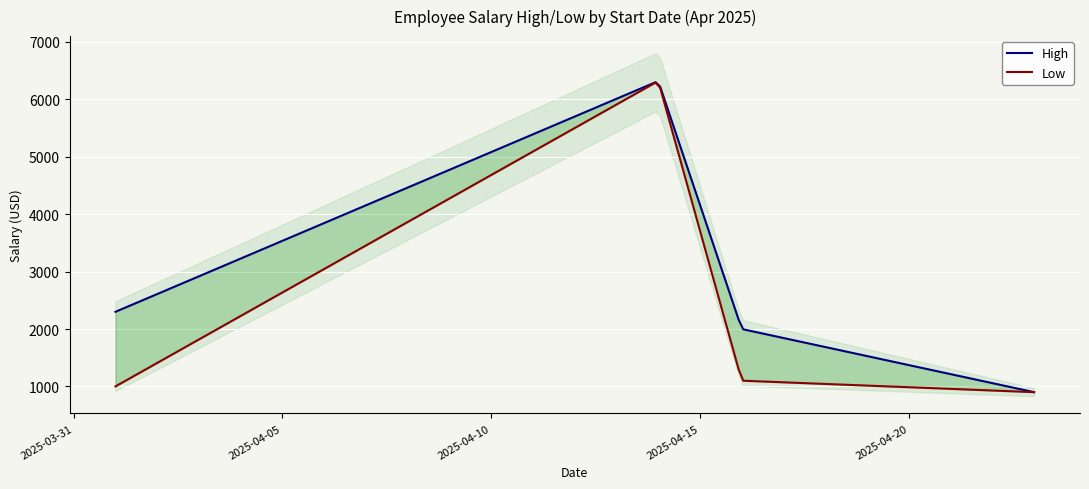

At which label does Salario_smooth first exceed 1200?

2025-04-01